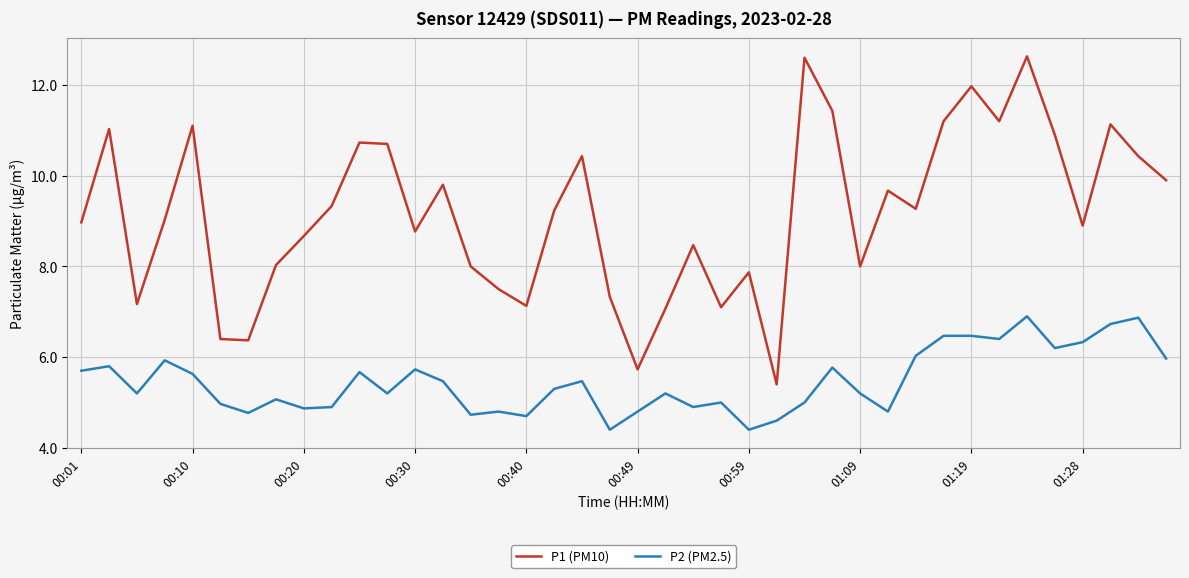

List the series in order of their overall mean, lowest first.

P2 (PM2.5), P1 (PM10)